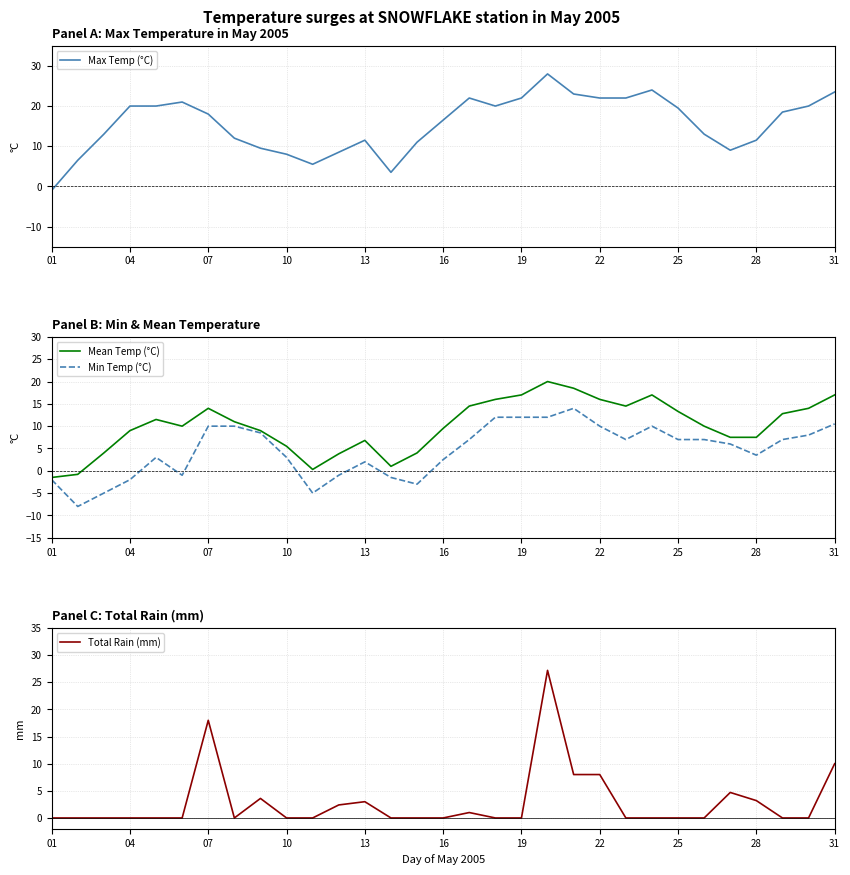

What is the maximum value for Mean Temp (°C)?

20.0